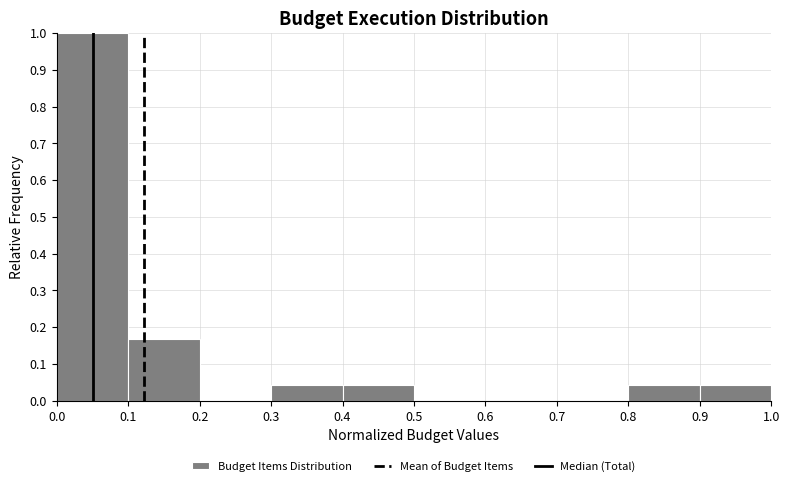

Reading left to right, list every bar in this chart as the range it spans on the x-axis followed by its height. The values are not printed on the chart, so give them approximately, as read against the axis.

0.0 to 0.1: 1.00
0.1 to 0.2: 0.17
0.2 to 0.3: 0
0.3 to 0.4: 0.04
0.4 to 0.5: 0.04
0.5 to 0.6: 0
0.6 to 0.7: 0
0.7 to 0.8: 0
0.8 to 0.9: 0.04
0.9 to 1.0: 0.04